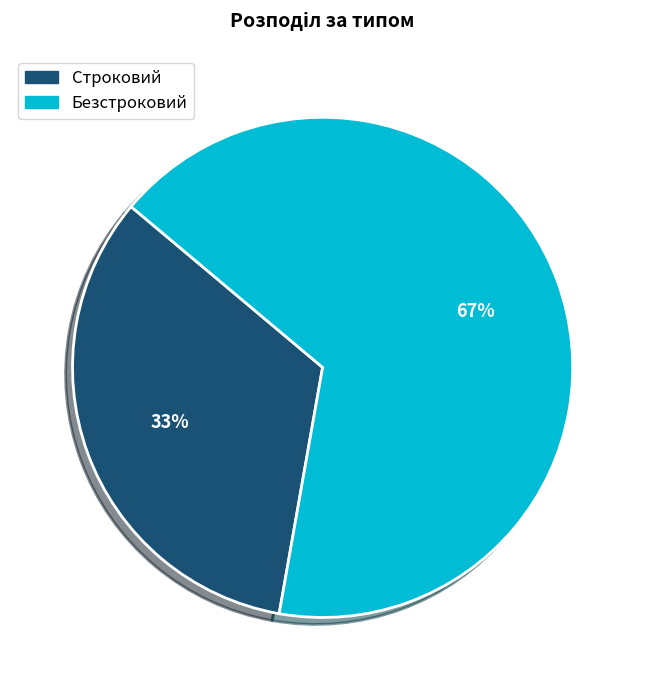

To the nearest percent, what is the combined percentage of Безстроковий and Строковий?

100%